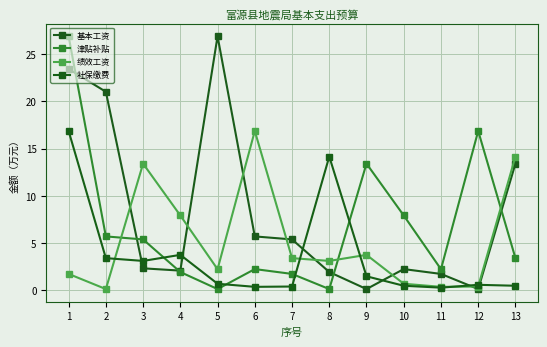

Read the 社保缴费 value at 7.

0.4